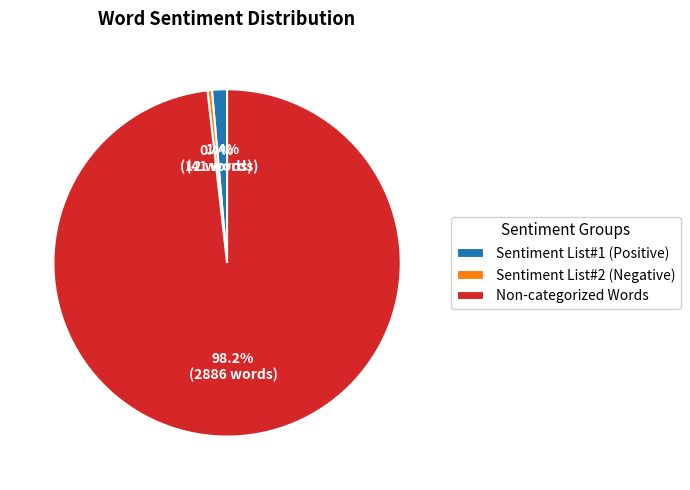

Which category has the biggest portion of the pie?

Non-categorized Words